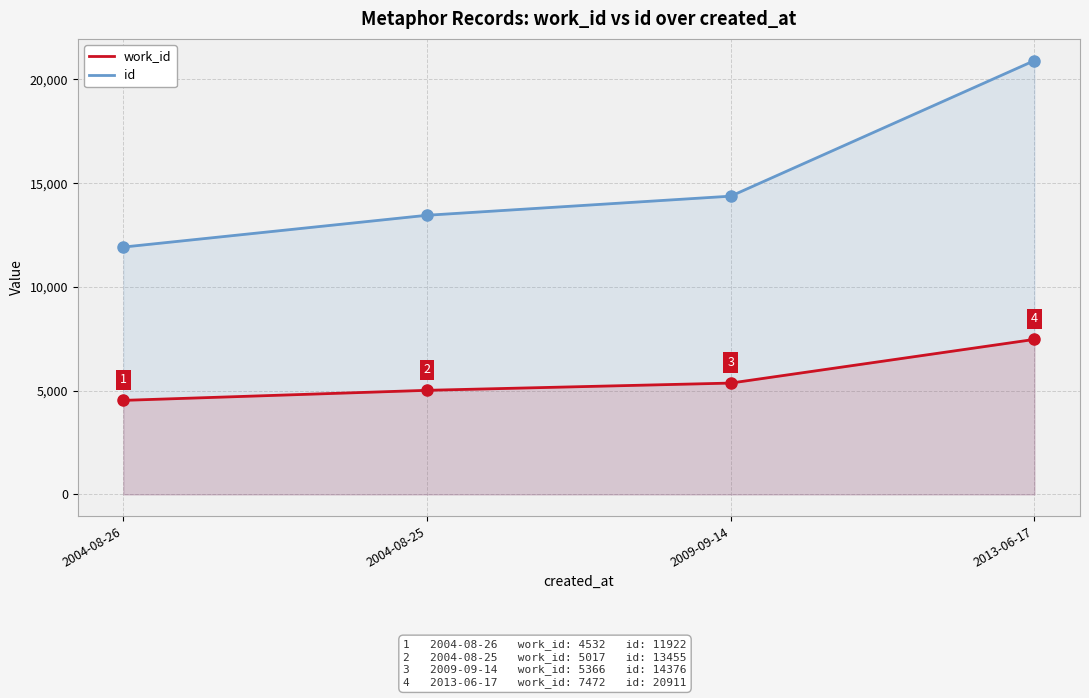

What is the value of the id point at the 4th from the left?

20911